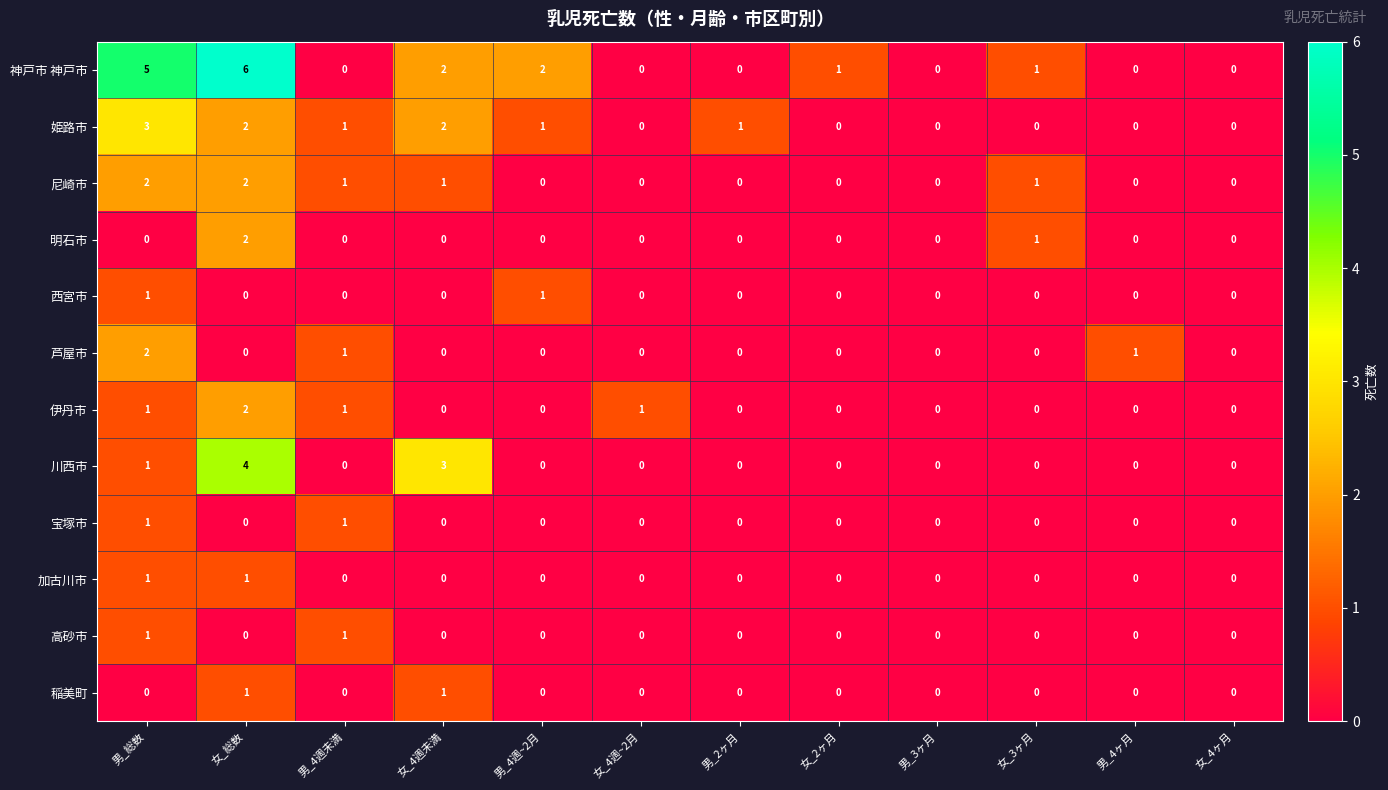

What is the difference between the maximum and minimum values in the 神戸市 神戸市 series?

6